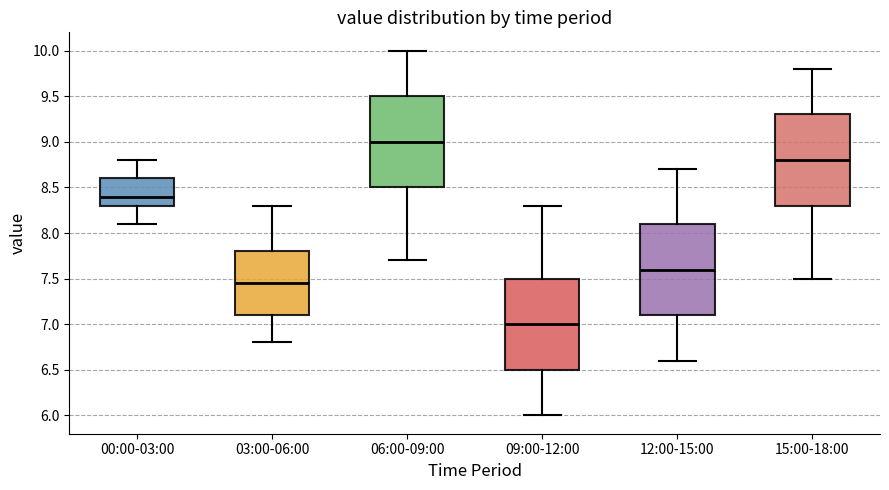

Which box has the lowest median line?

09:00-12:00